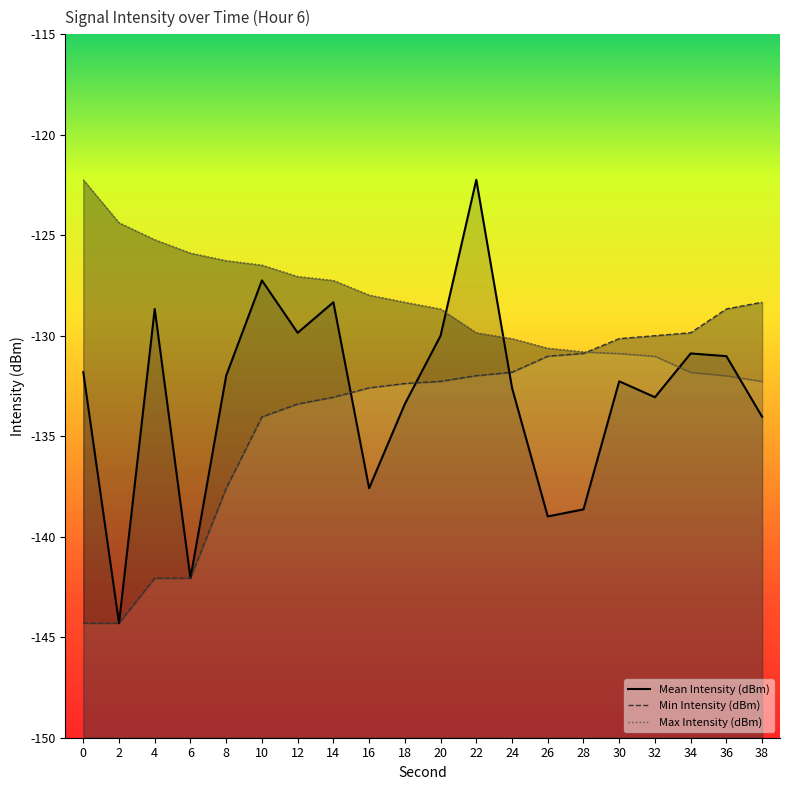

At which category is the sum across all series the highest?

22